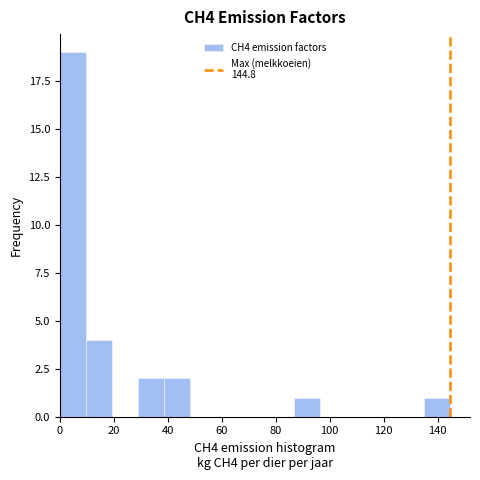

Reading left to right, list every bar in this chart as the range it spans on the x-axis followed by its height. Neither the bar edges nor the heights are printed on the chart, so give them approximately, as read against the axes.

0 to 10: 19
10 to 20: 4
20 to 28: 0
28 to 38: 2
38 to 48: 2
48 to 58: 0
58 to 68: 0
68 to 78: 0
78 to 86: 0
86 to 96: 1
96 to 106: 0
106 to 116: 0
116 to 126: 0
126 to 136: 0
136 to 144: 1